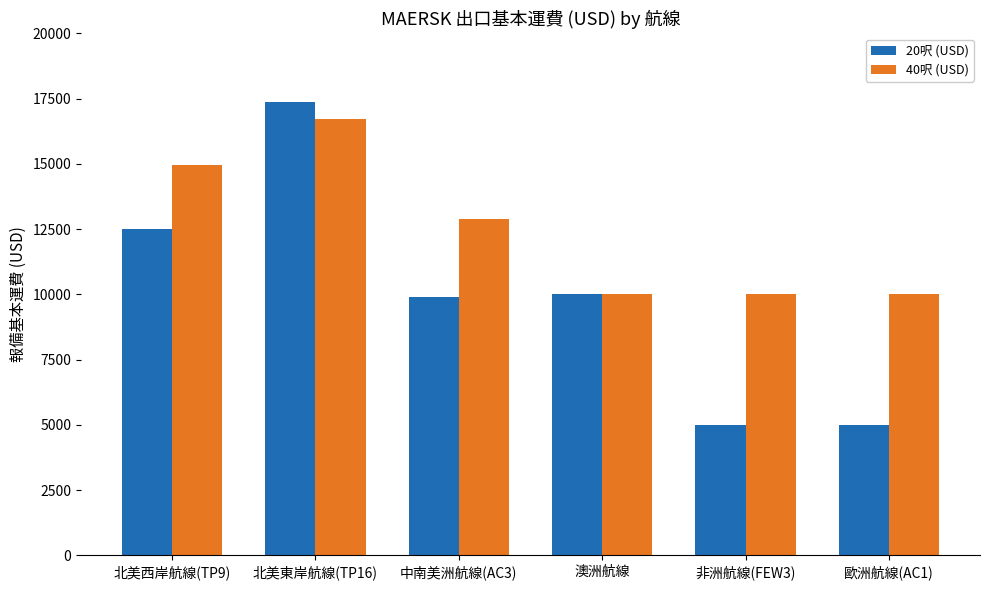

What is the sum of the 40呎 (USD) values at 歐洲航線(AC1) and 中南美洲航線(AC3)?

22900